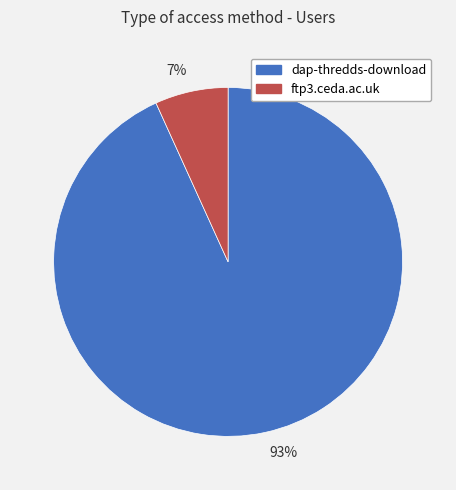

To the nearest percent, what is the difference between the largest and smallest slice percentages?

86%